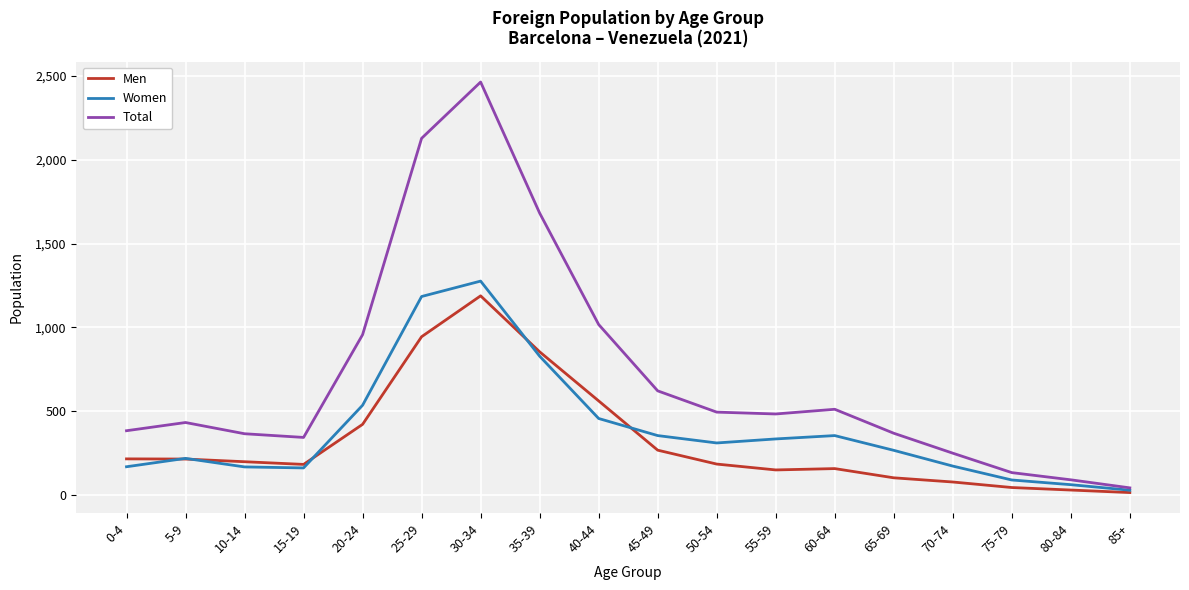

How many values in the Women series are below 310?

9